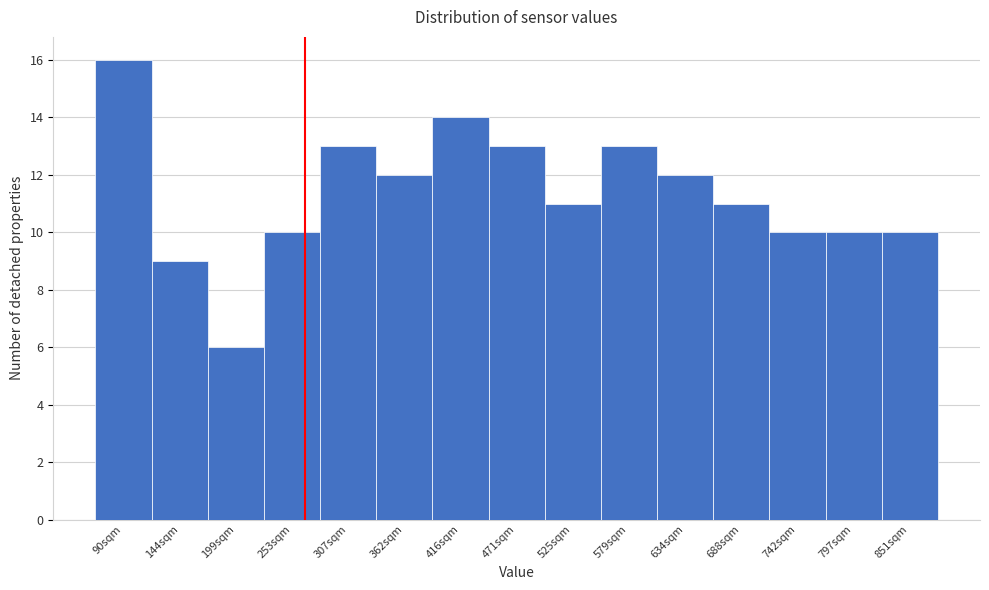

Reading right to left, list all the values displayed in this chart.

851sqm=10	797sqm=10	742sqm=10	688sqm=11	634sqm=12	579sqm=13	525sqm=11	471sqm=13	416sqm=14	362sqm=12	307sqm=13	253sqm=10	199sqm=6	144sqm=9	90sqm=16